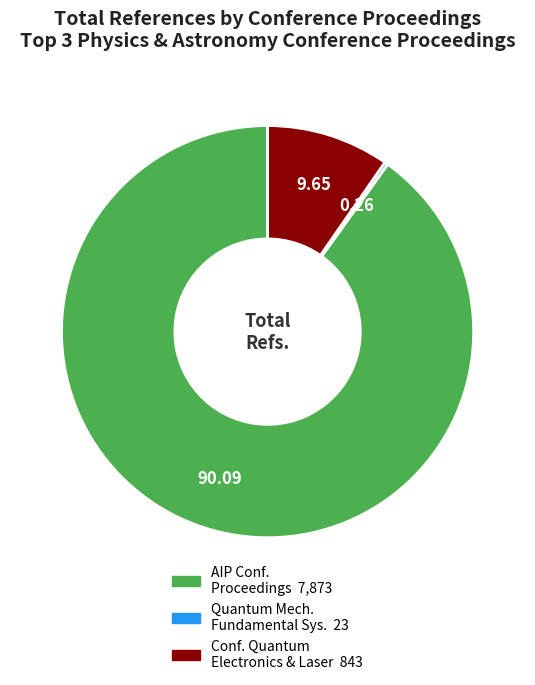

Is there any slice that represents more than half of the pie?

Yes